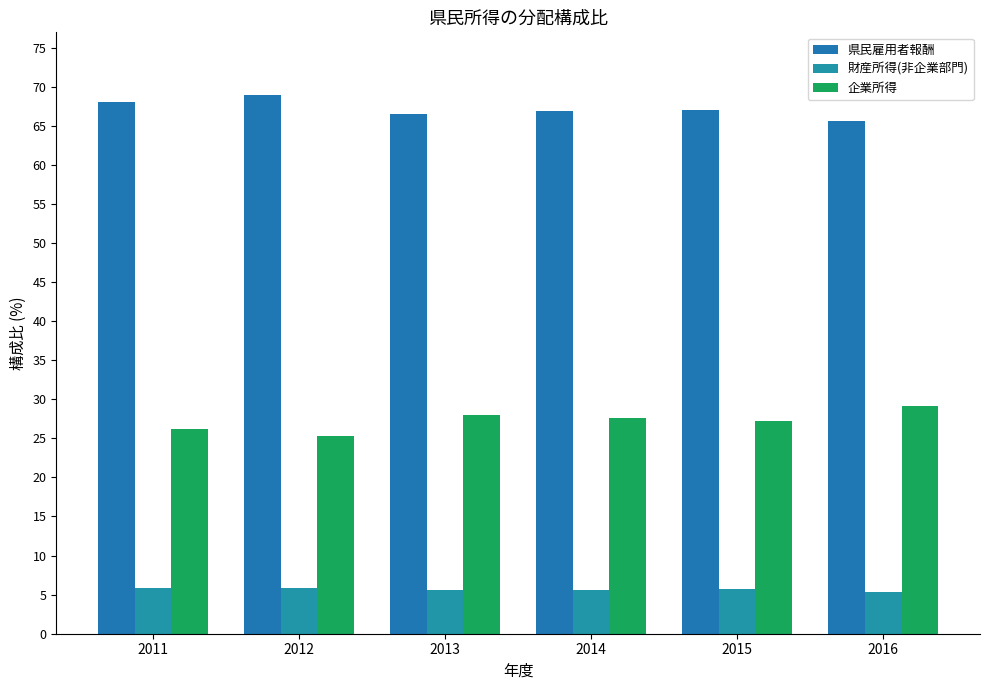

What are all the series names shown in the legend?

県民雇用者報酬, 財産所得(非企業部門), 企業所得